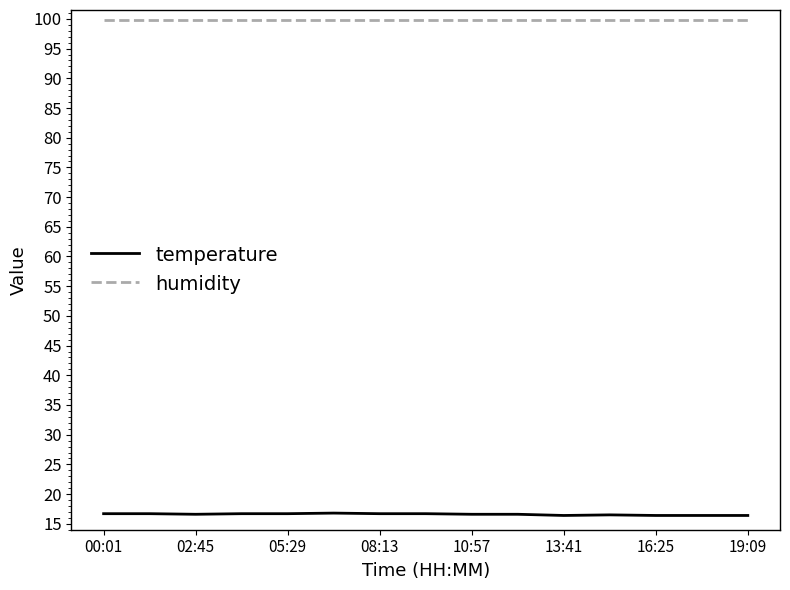

Which series has the largest total across all categories?

humidity